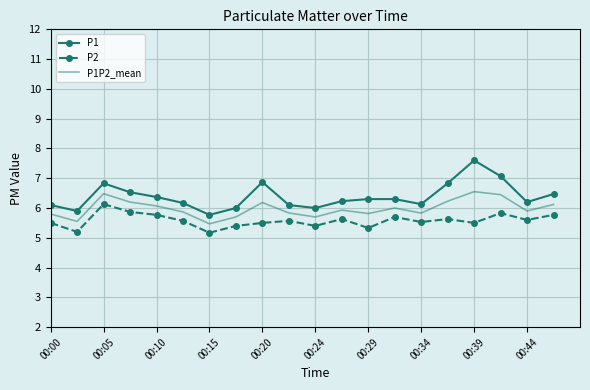

Which series has the largest range (max minus min)?

P1